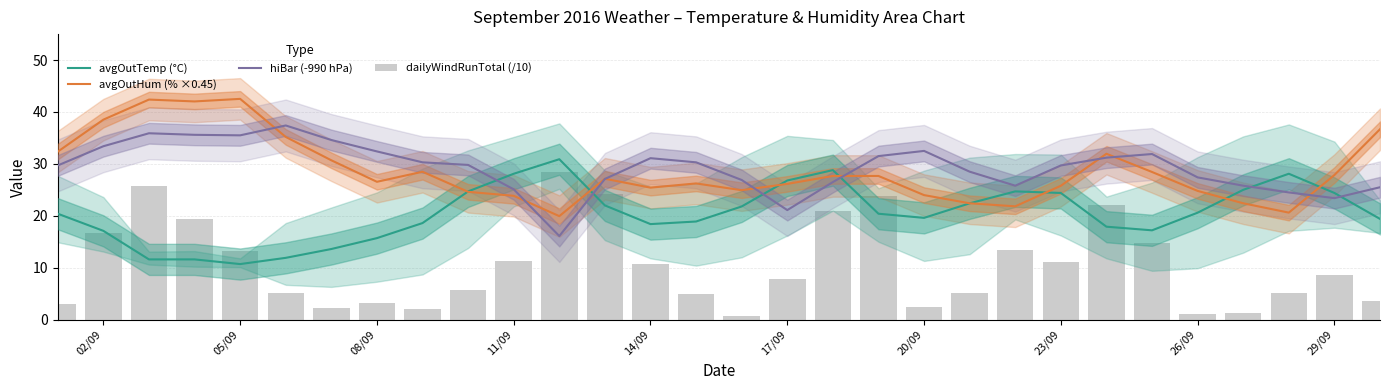

What is the minimum value for avgOutTemp (°C)?

10.7